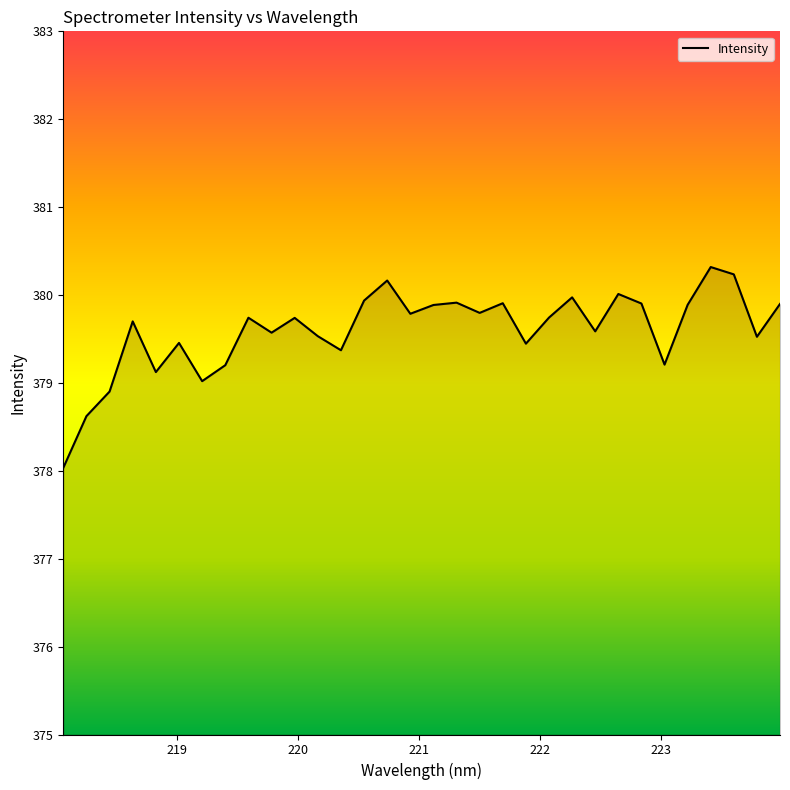

What is the minimum value shown in the chart?

378.0